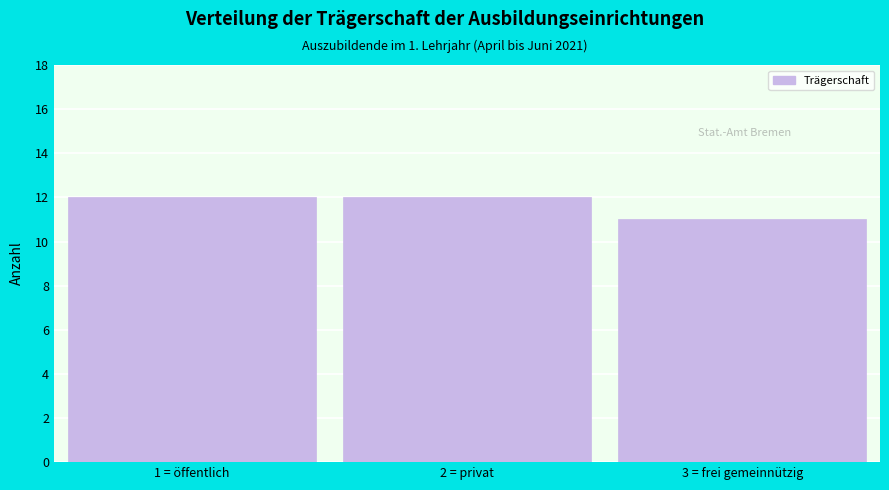

Reading left to right, extract all data points from this chart.

12	12	11